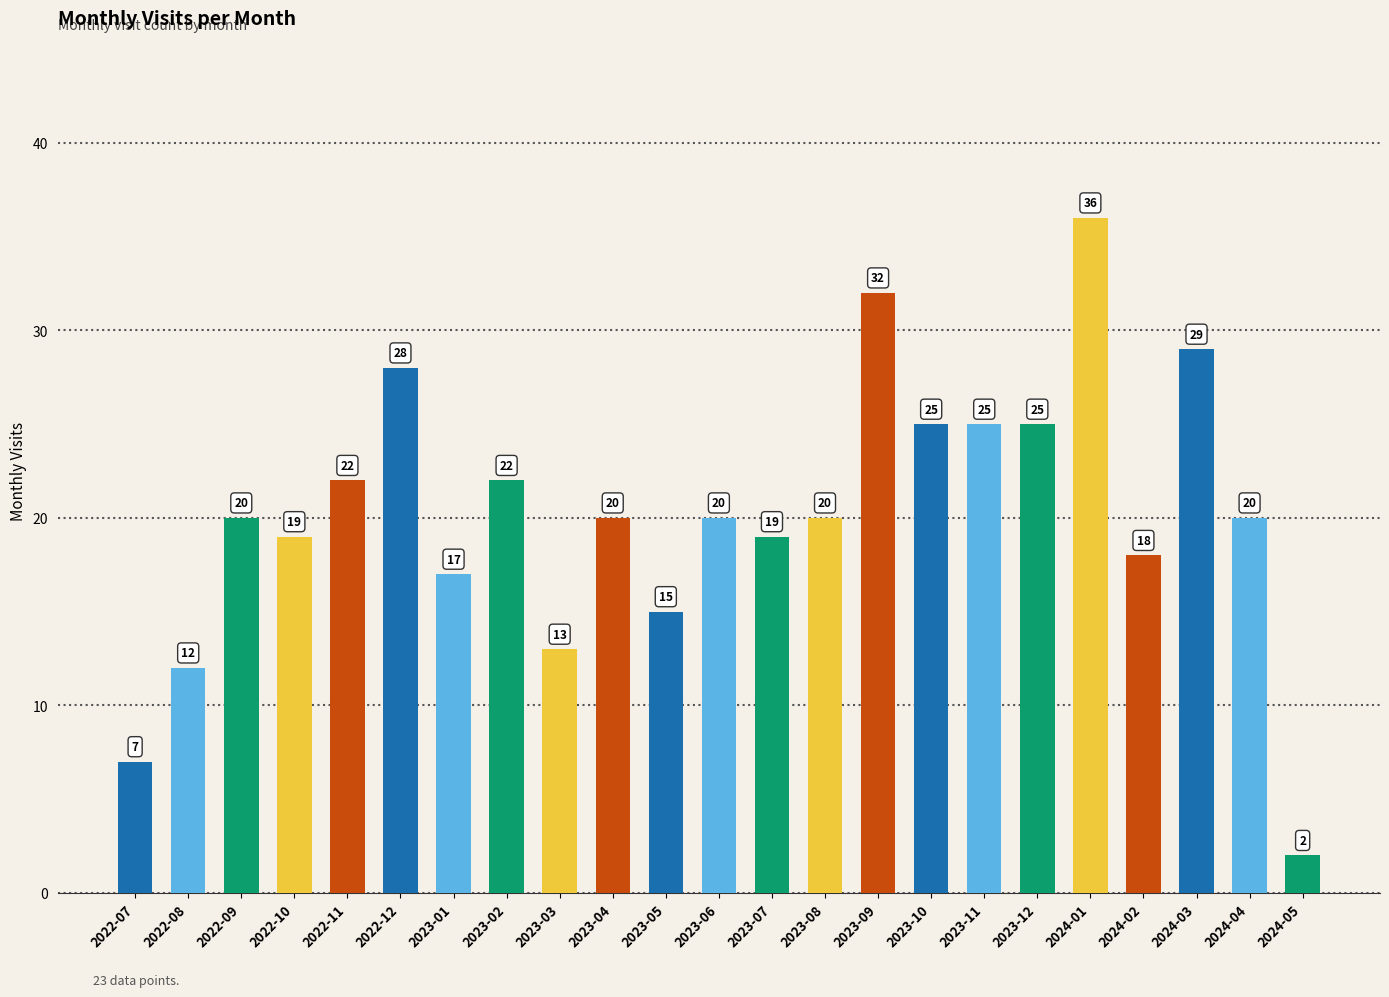

What is the approximate value at 2023-07?

19